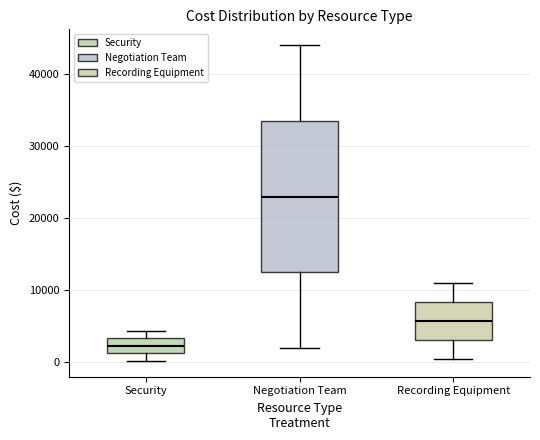

Reading left to right, transcribe this box plot: for each box, give where its median line is, the range the box spans, and where its two whiskers end, as read against the y-axis. The values are not printed on the chart, so give them approximately, as read against the axis.

Security: median 2000, box 1000 to 3000, whiskers 0 to 4000
Negotiation Team: median 23000, box 13000 to 34000, whiskers 2000 to 44000
Recording Equipment: median 6000, box 3000 to 8000, whiskers 1000 to 11000